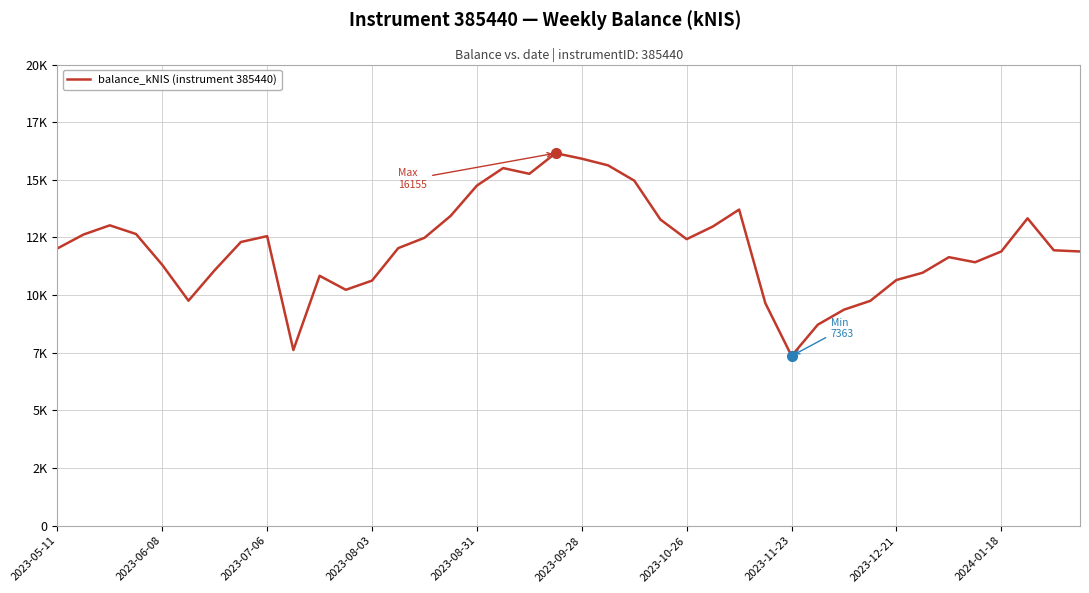

Does the chart have visible grid lines?

Yes